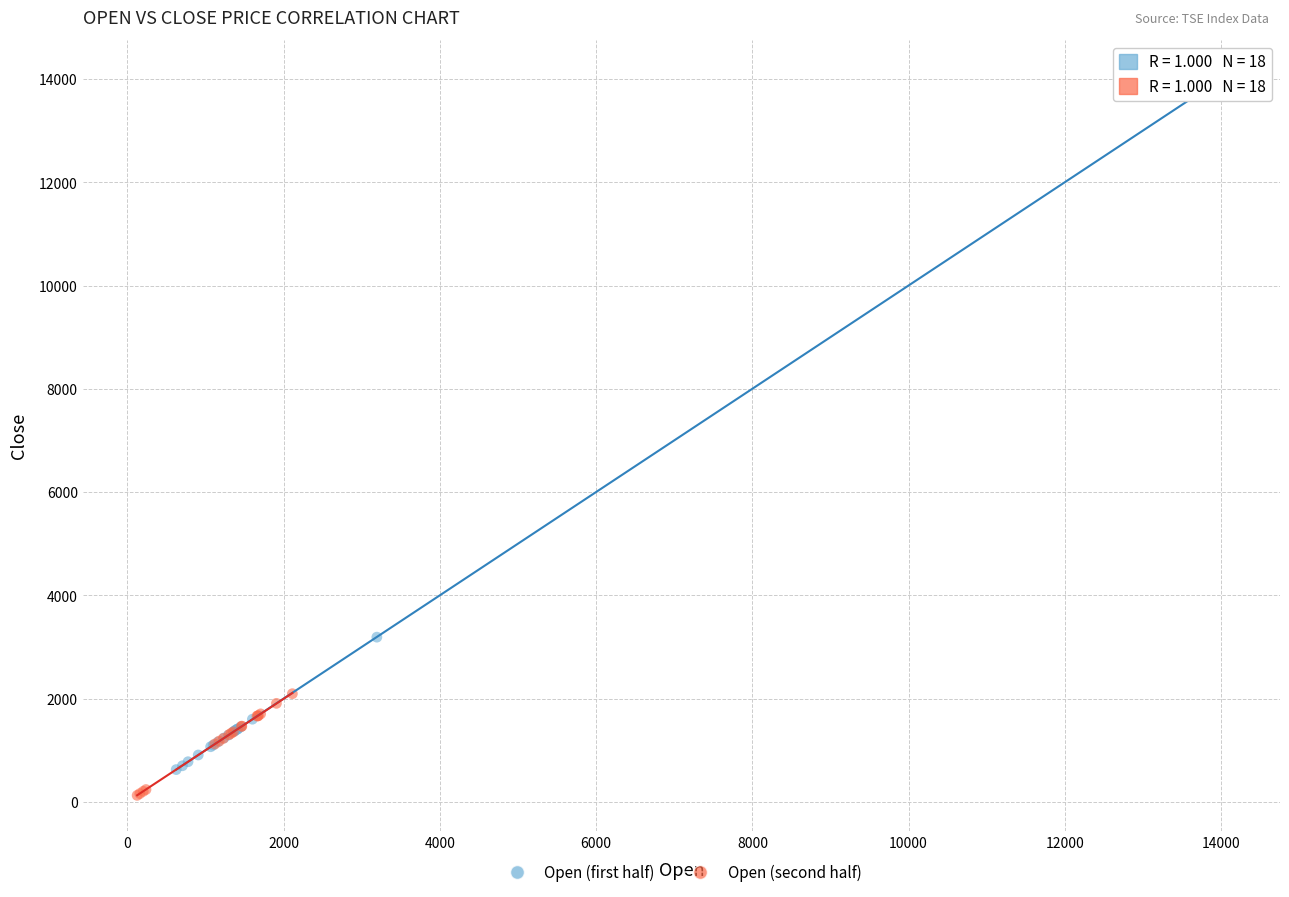

What are all the series names shown in the legend?

Open (first half), Open (second half)